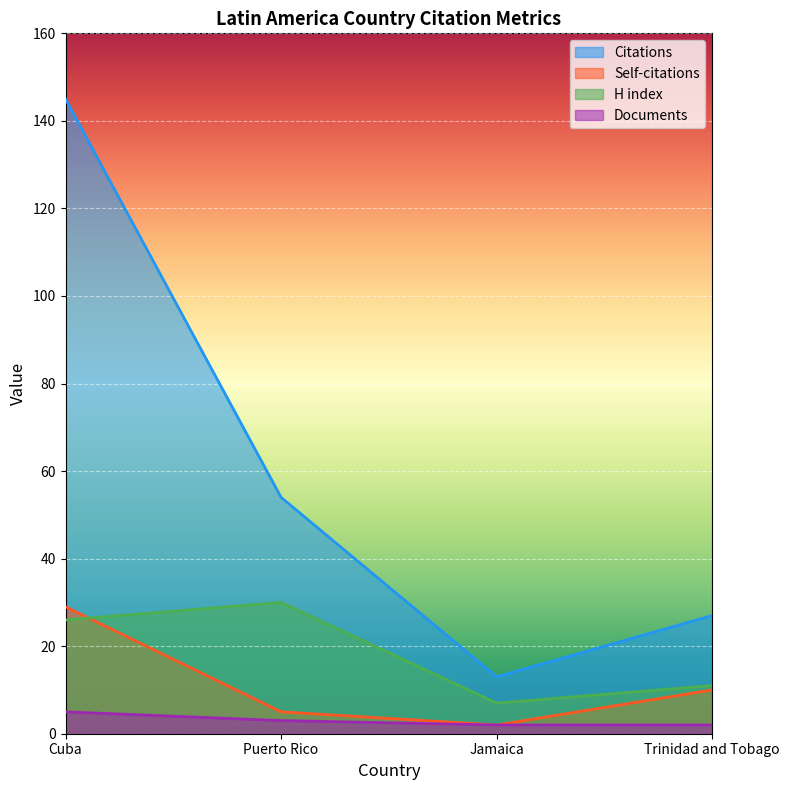

What value does the Self-citations series have at Cuba, to the nearest 5?

30